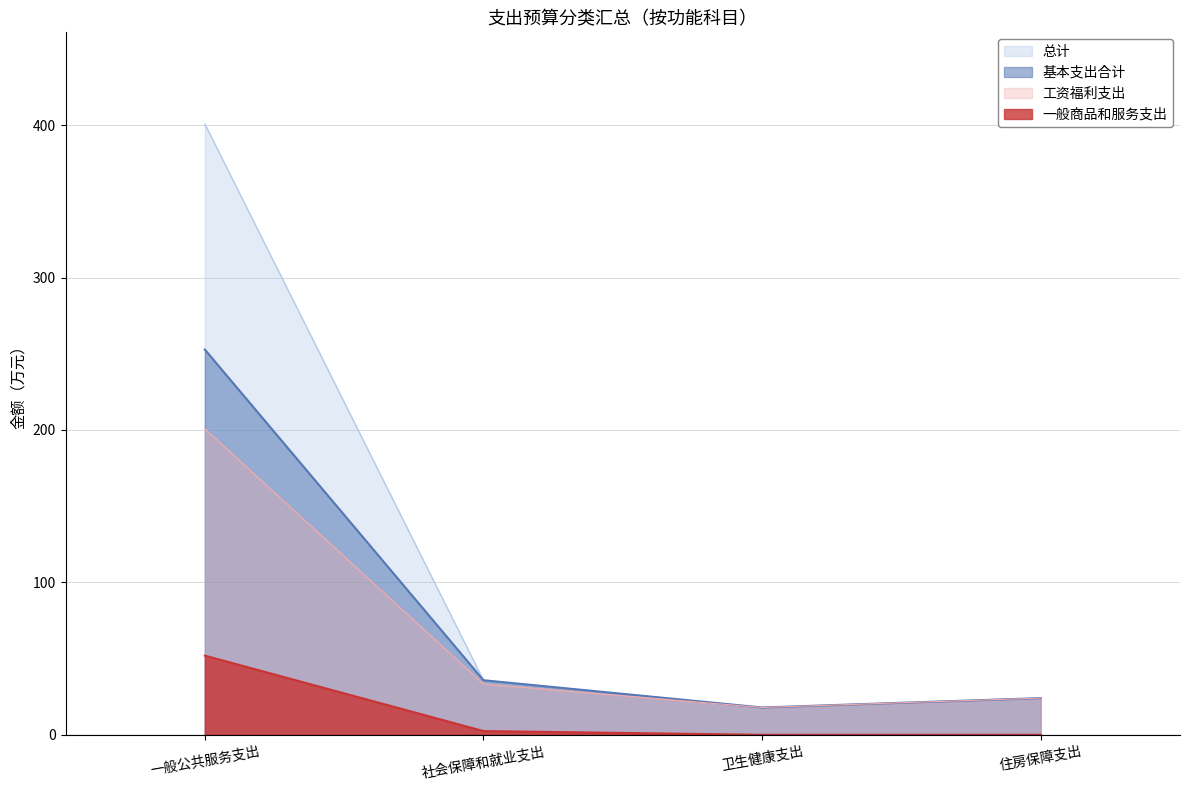

How many interior local valleys does the 总计 series have?

1